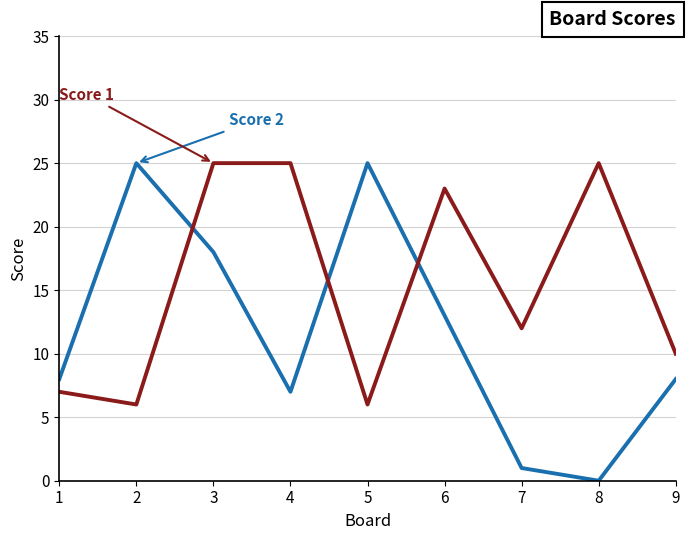

What is the spread (max minus min) of values at 2?

19